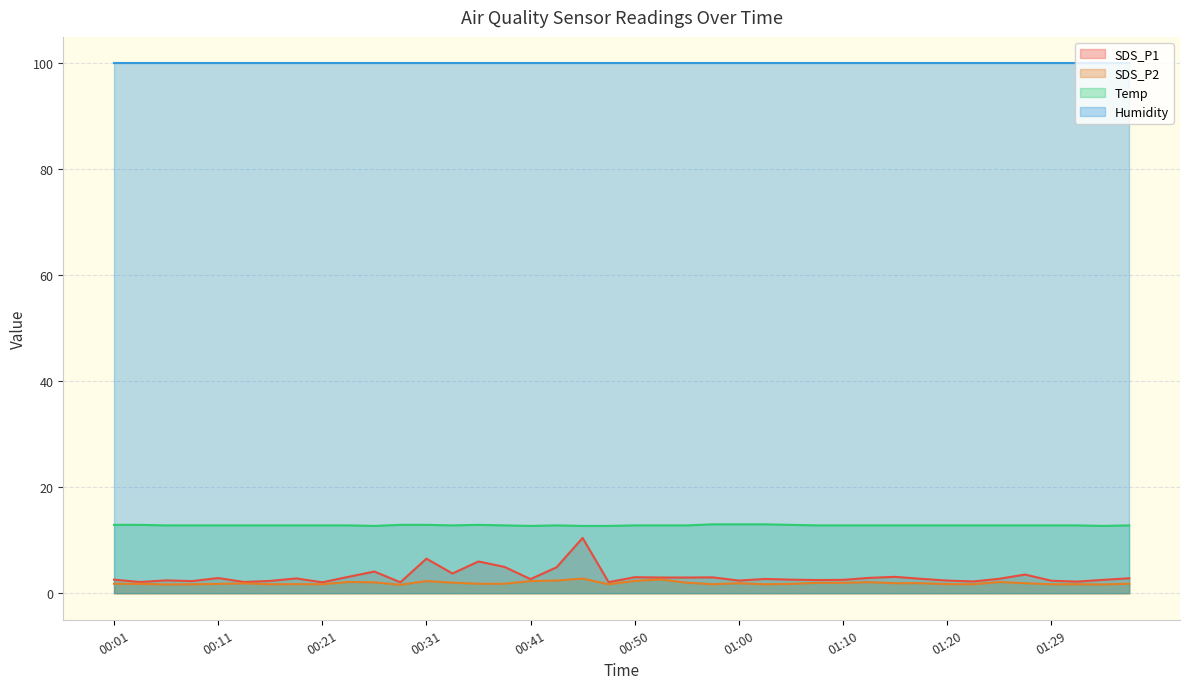

What is the value of the SDS_P1 point at the 5th from the left?

2.9